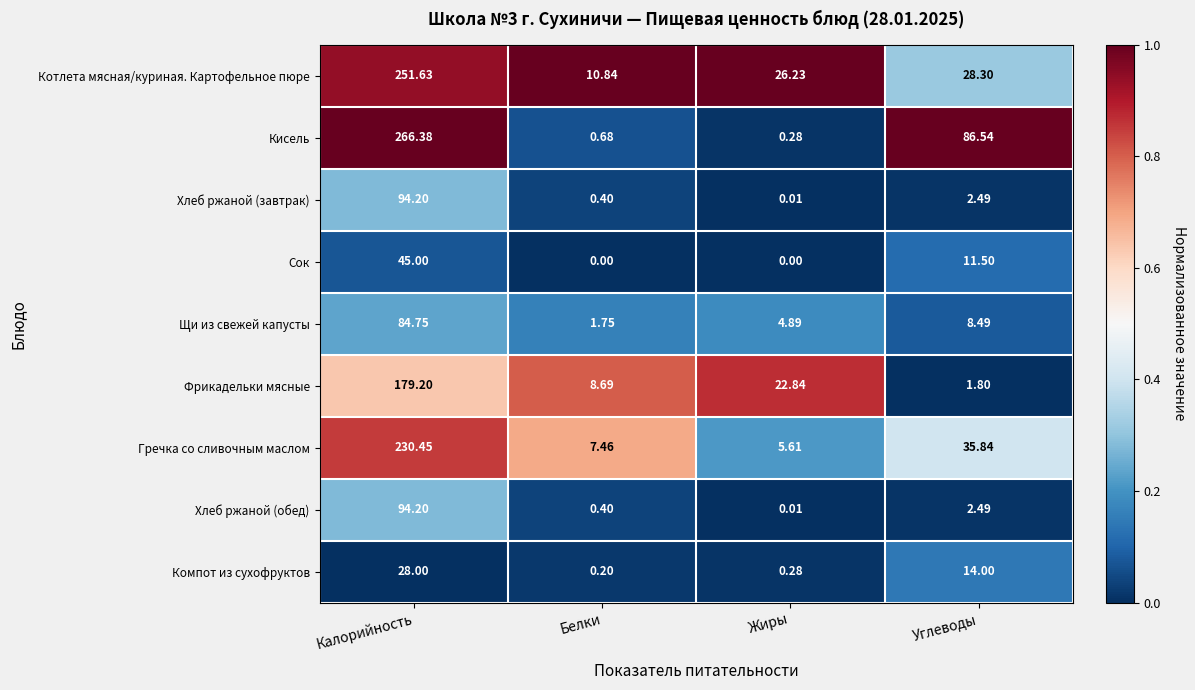

Which series has the largest total across all categories?

Кисель